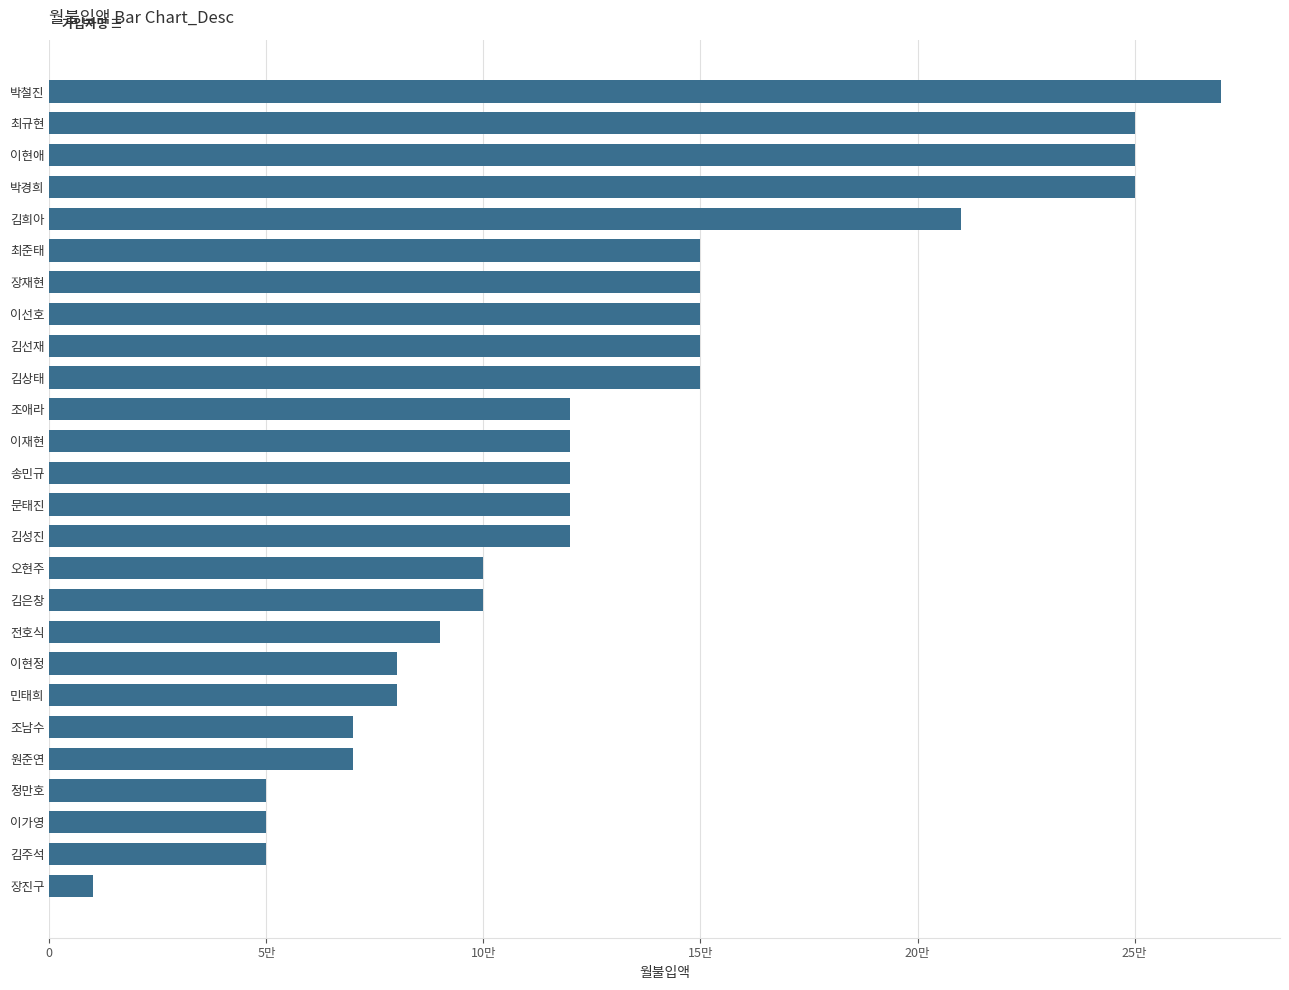

Are the bars horizontal?

Yes